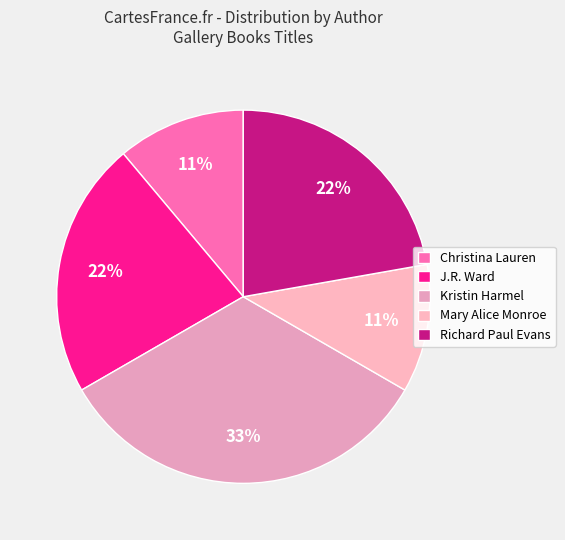

To the nearest percent, what is the average slice percentage?

20%